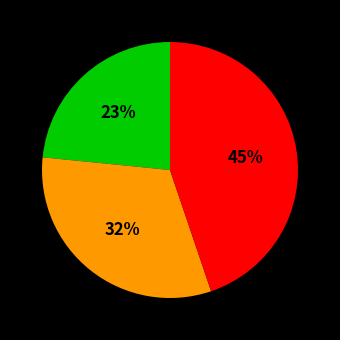

Is there a majority slice in this chart?

No